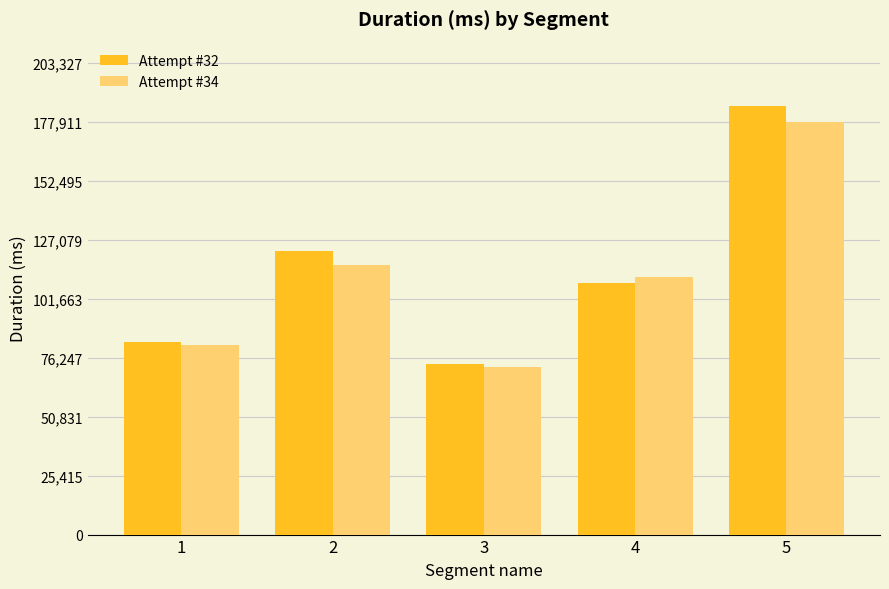

Count the number of categories in the chart.

5